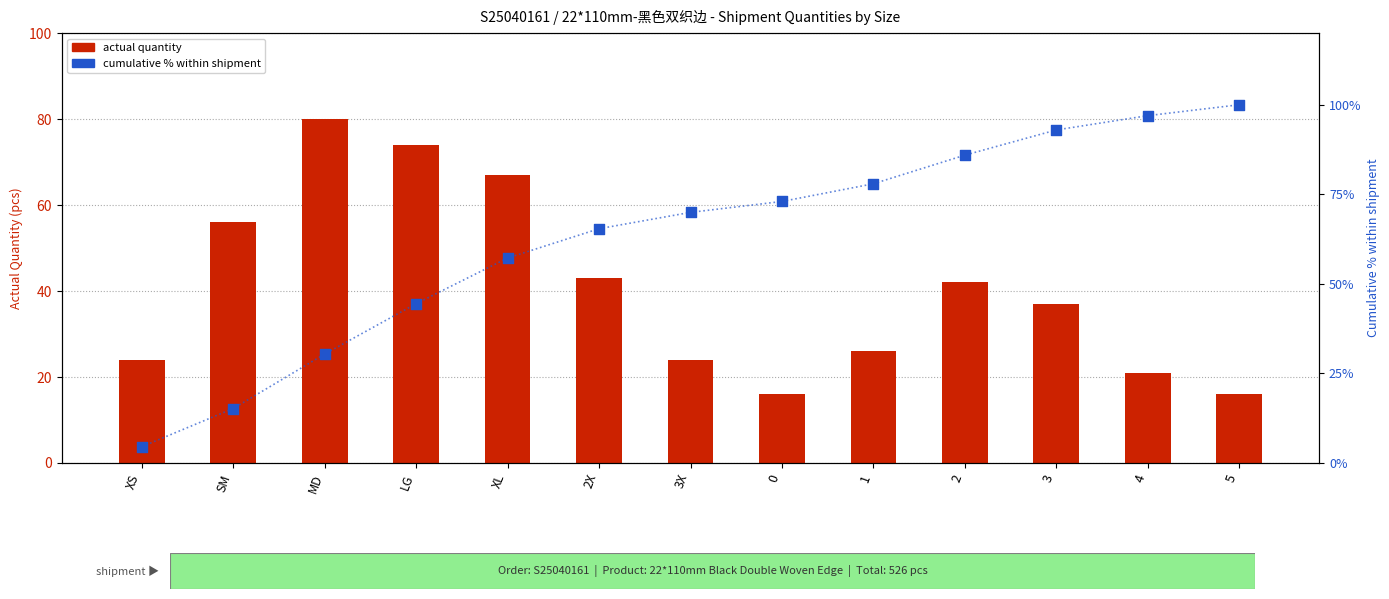

What are all the series names shown in the legend?

actual quantity, cumulative % within shipment